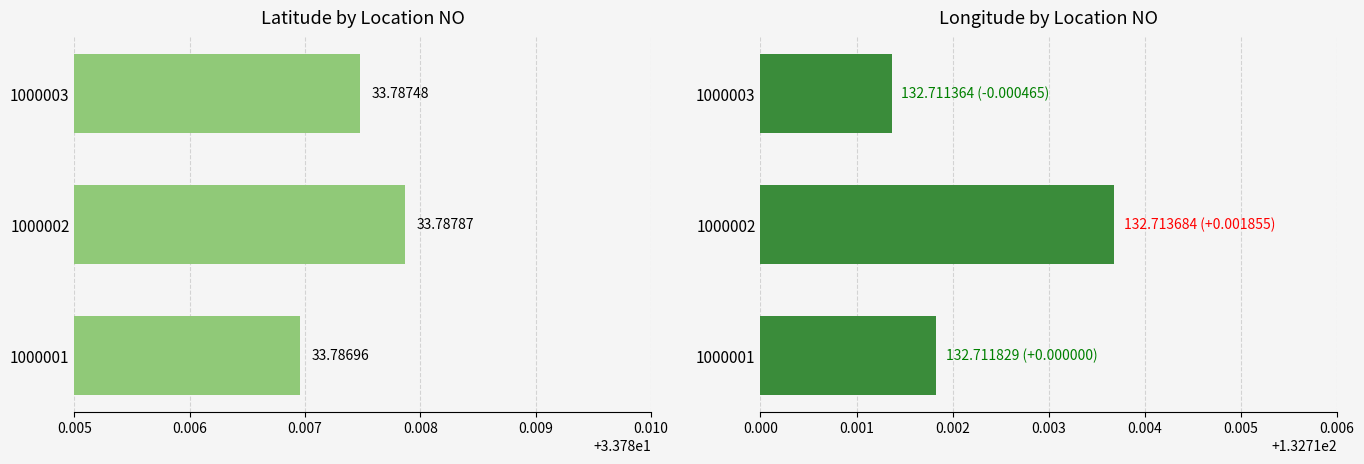

Reading left to right, what are all the values shown in this chart?

Latitude: 33.8	33.8	33.8
Longitude: 132.7	132.7	132.7